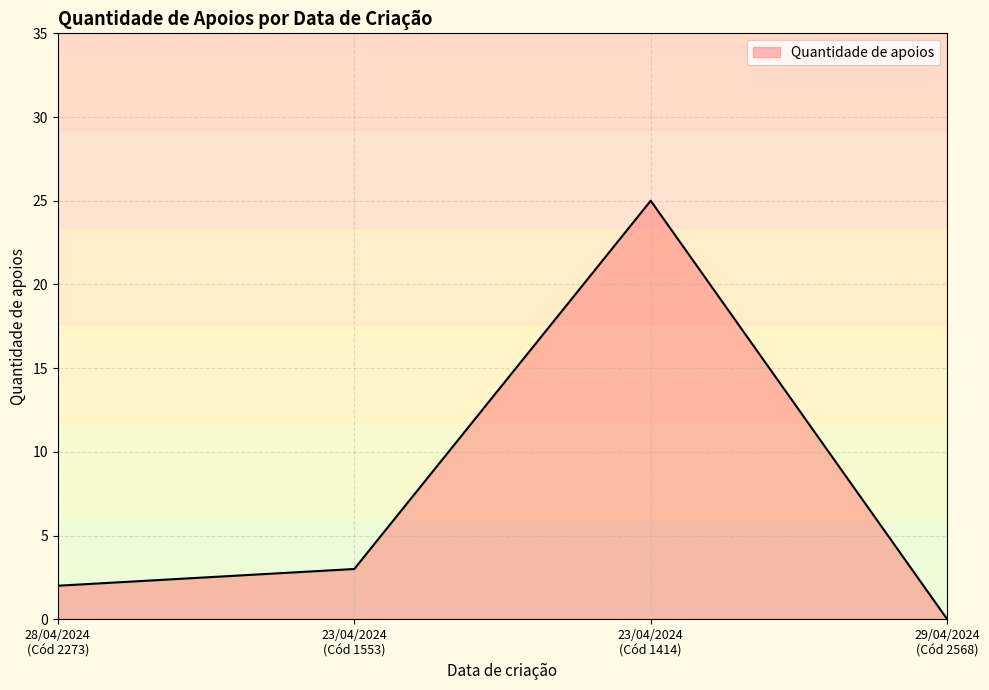

At which category does the data reach its first local peak?

23/04/2024
(Cód 1414)